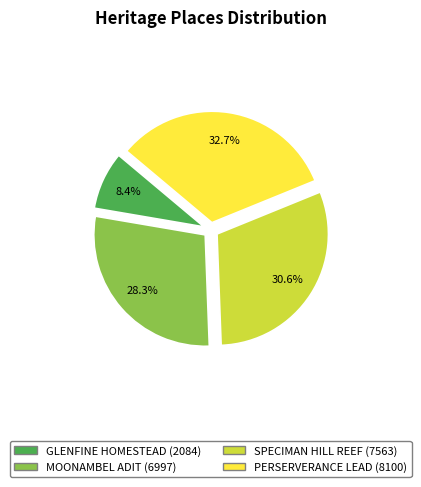

Is there a majority slice in this chart?

No